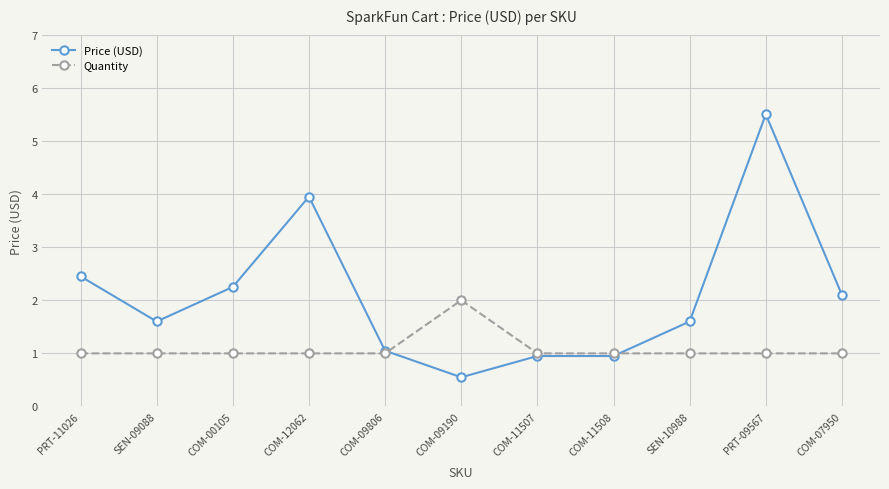

What is the value of the Quantity point at the 11th from the left?

1.0